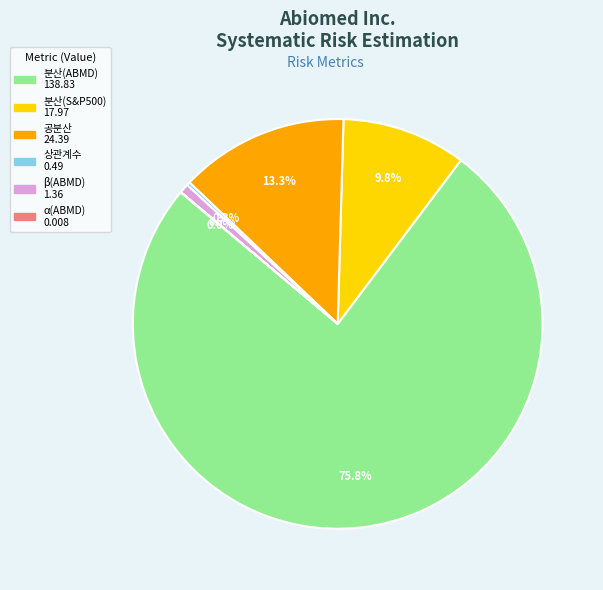

Does any single category account for the majority?

Yes